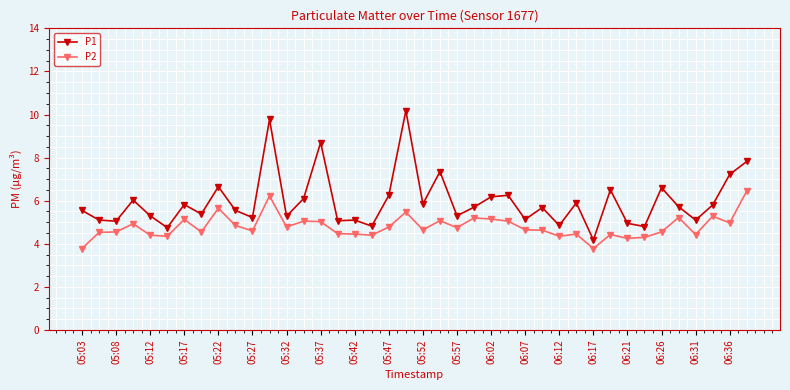

What is the value of the P2 point at the 40th from the left?

6.5